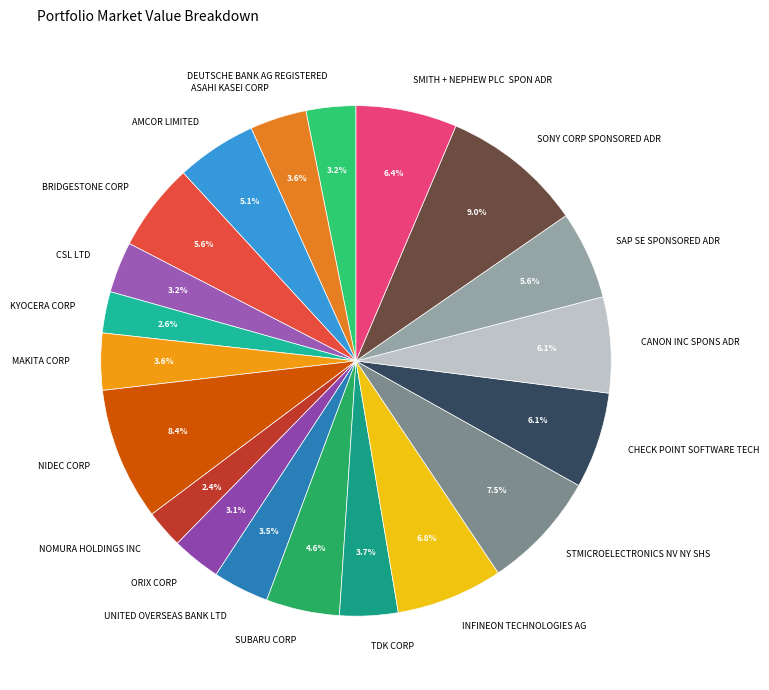

Do ASAHI KASEI CORP and UNITED OVERSEAS BANK LTD together represent more than half of the pie?

No